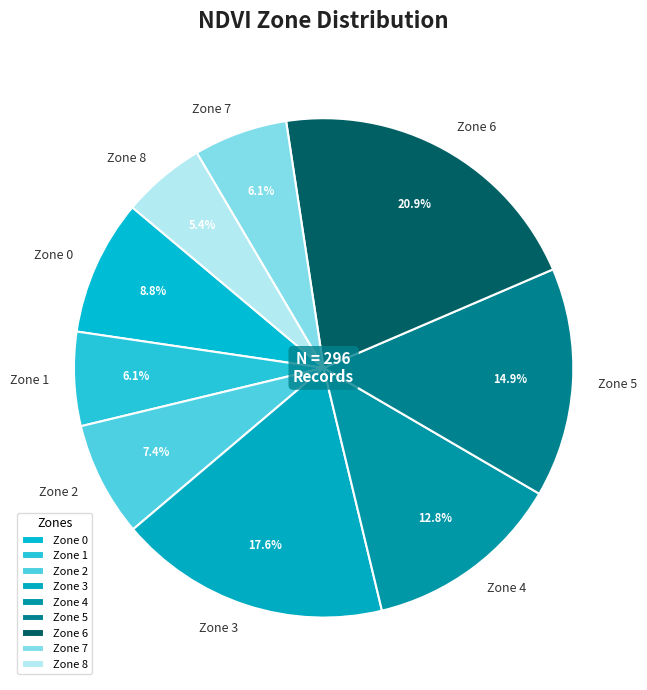

What is the smallest slice in the pie chart?

Zone 8